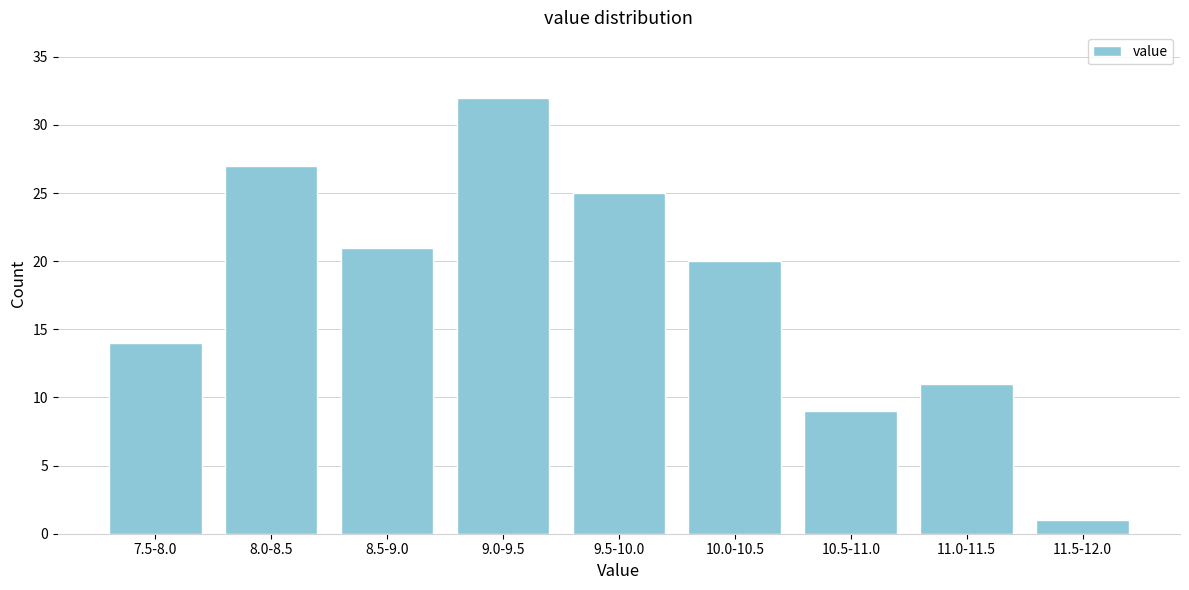

Reading right to left, list all the values displayed in this chart.

1	11	9	20	25	32	21	27	14